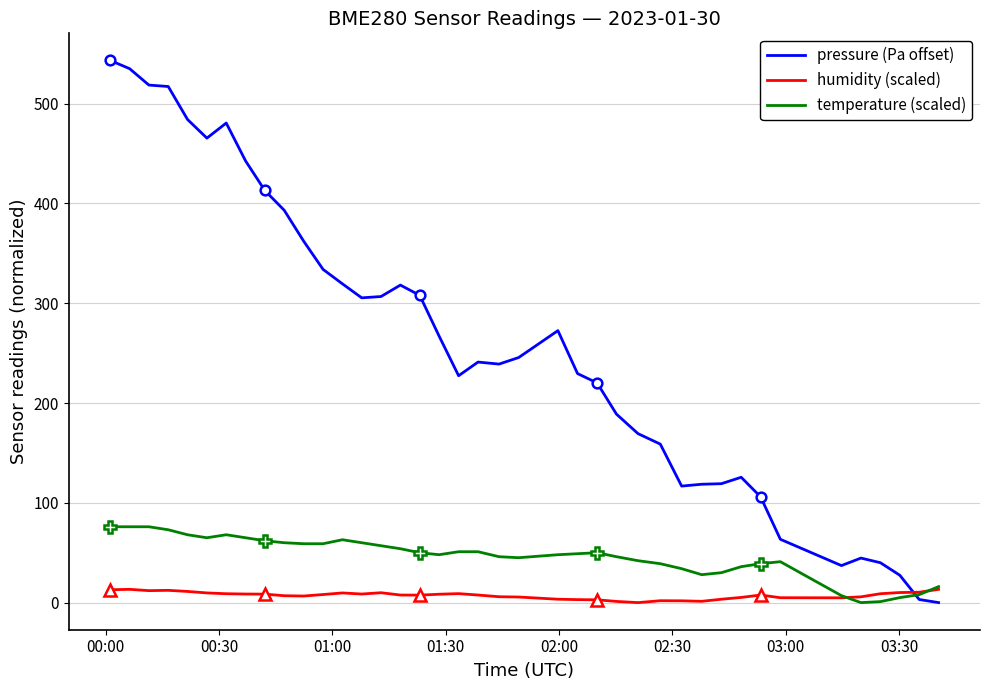

How many times do humidity (scaled) and pressure (Pa offset) cross each other?

1